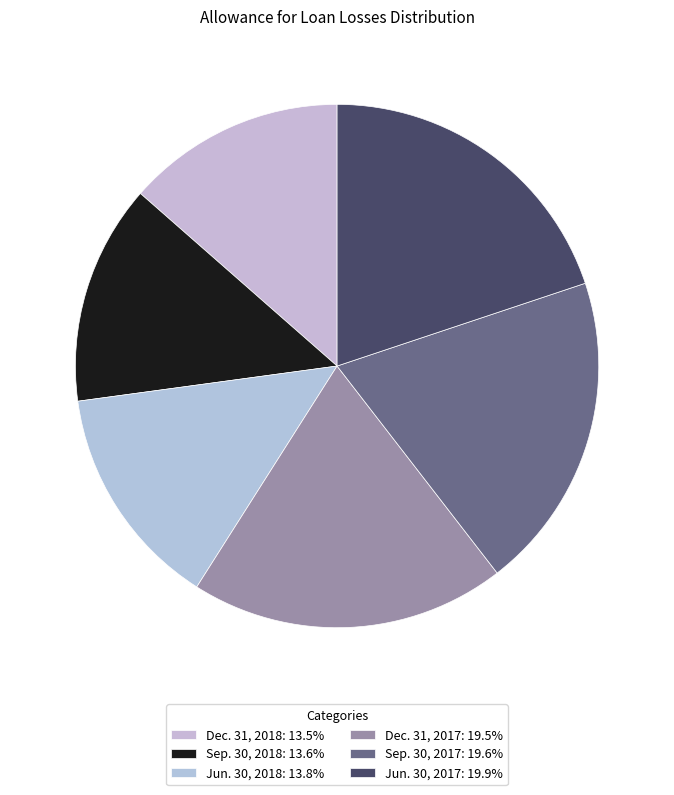

How many slices are in this pie chart?

6